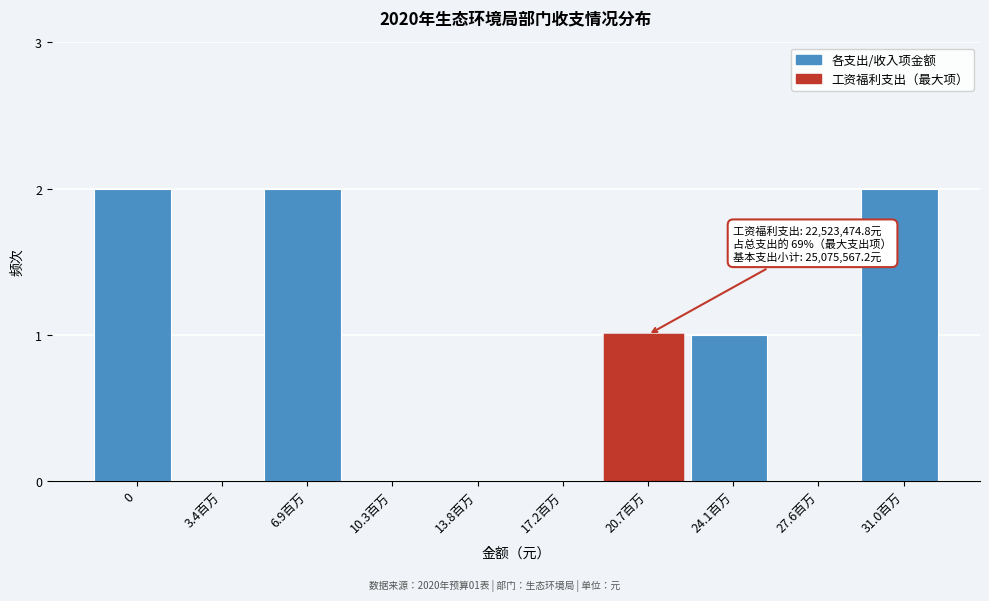

Reading right to left, list all the values displayed in this chart.

31.0百万=2	27.6百万=0	24.1百万=1	20.7百万=1	17.2百万=0	13.8百万=0	10.3百万=0	6.9百万=2	3.4百万=0	0=2